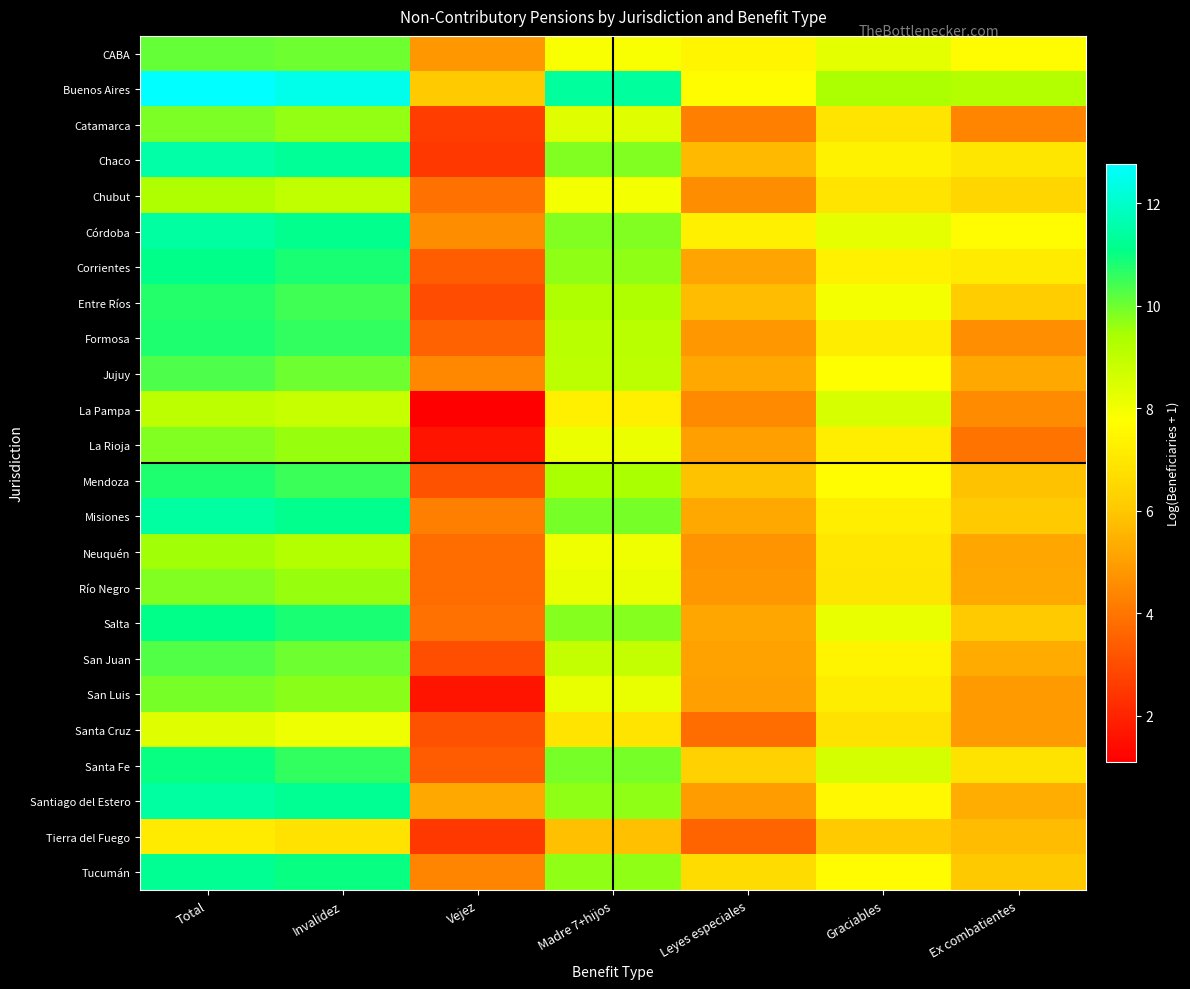

List the series in order of their peak value, highest first.

Buenos Aires, Chaco, Santiago del Estero, Misiones, Córdoba, Tucumán, Corrientes, Salta, Santa Fe, Mendoza, Formosa, Entre Ríos, Jujuy, San Juan, CABA, San Luis, Catamarca, Río Negro, La Rioja, Neuquén, Chubut, La Pampa, Santa Cruz, Tierra del Fuego